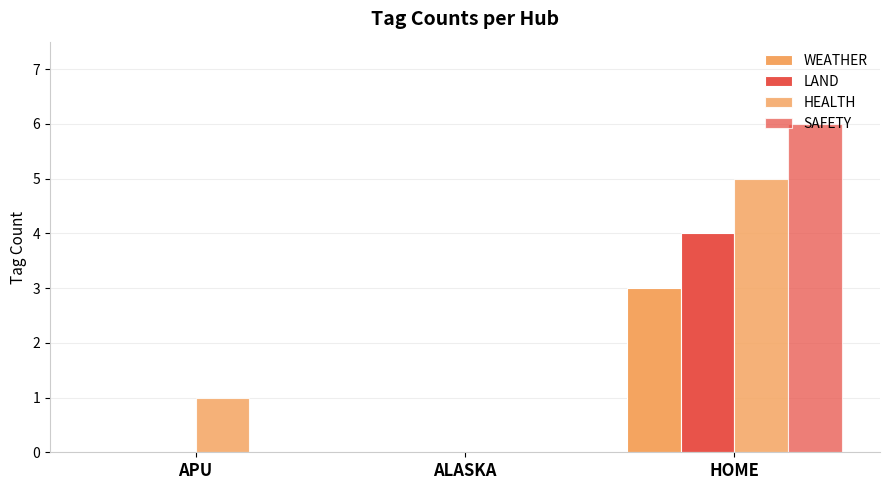

How many groups of bars are there?

3